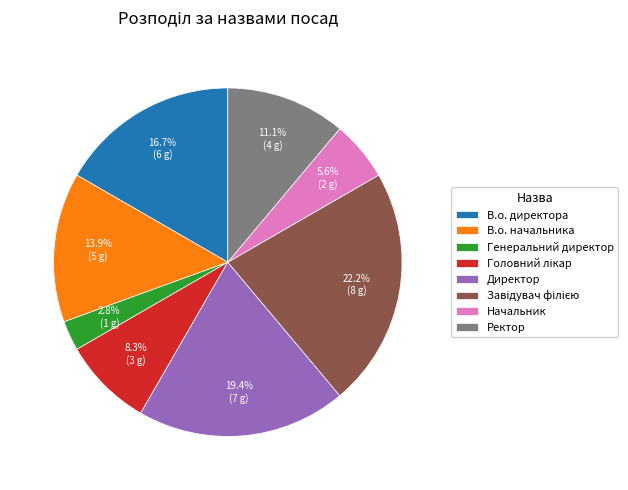

What portion of the pie excludes В.о. директора?

83.3%